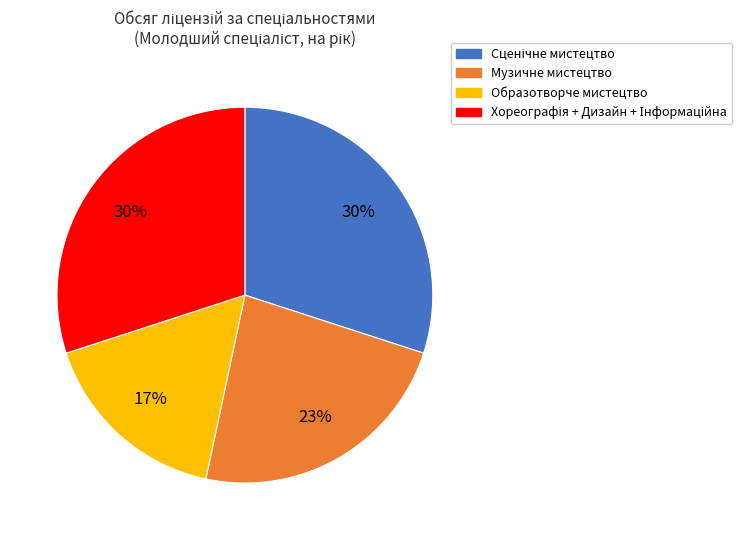

Is there a majority slice in this chart?

No